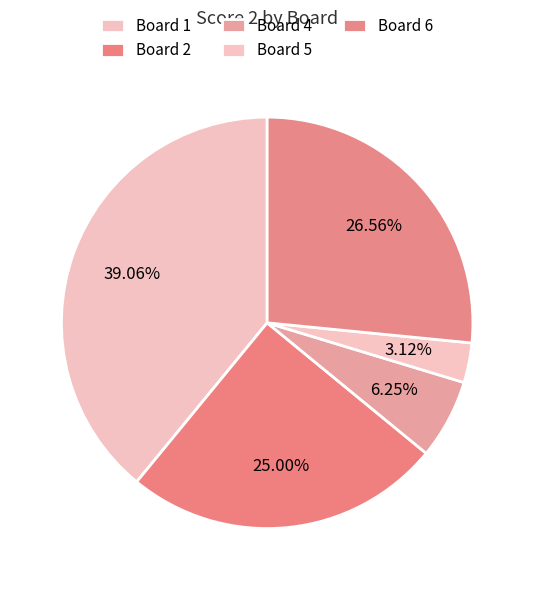

What is the change in value from Board 4 to Board 5?

-2